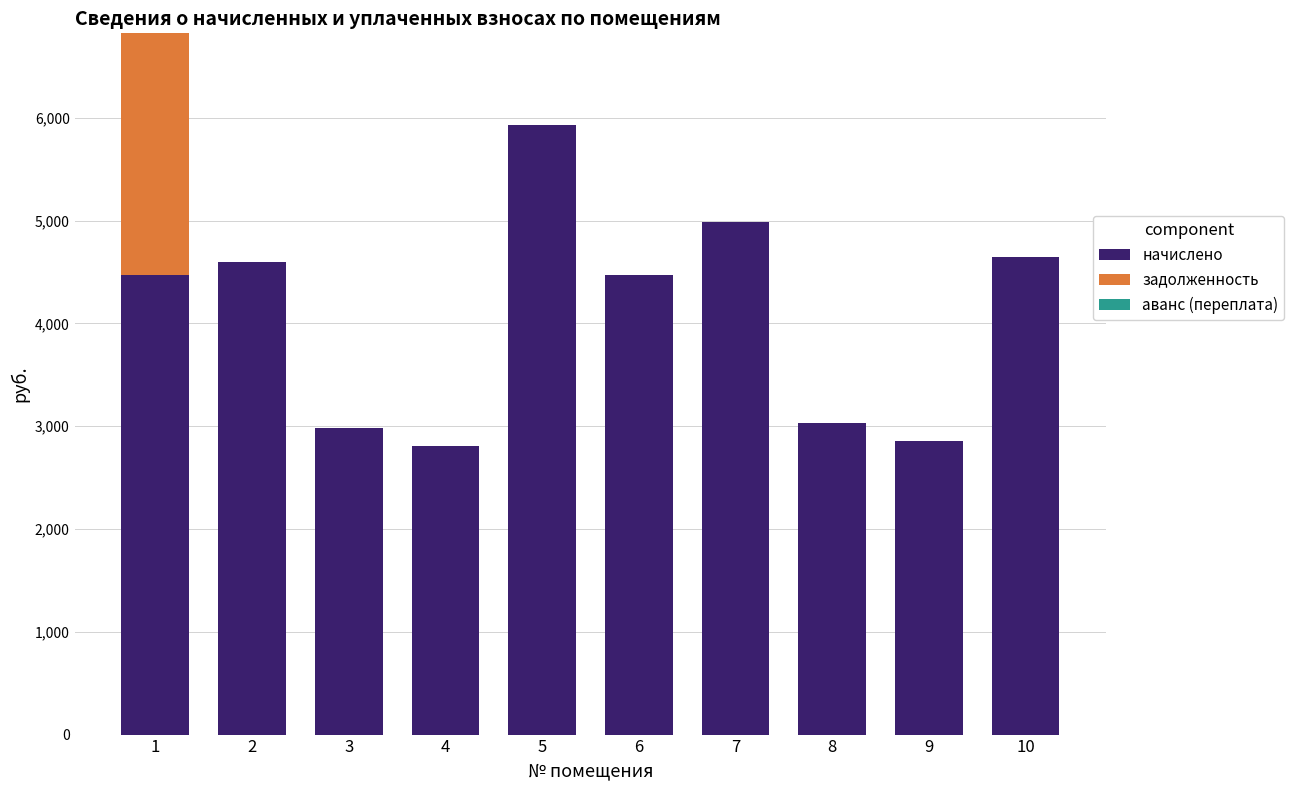

What is the total value across all series at 7?

4988.2